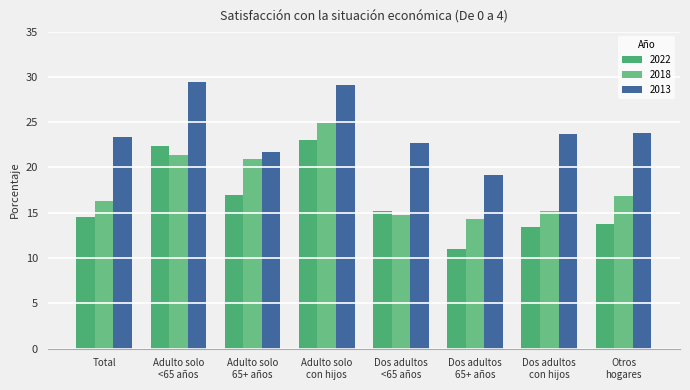

Which series has the largest total across all categories?

2013